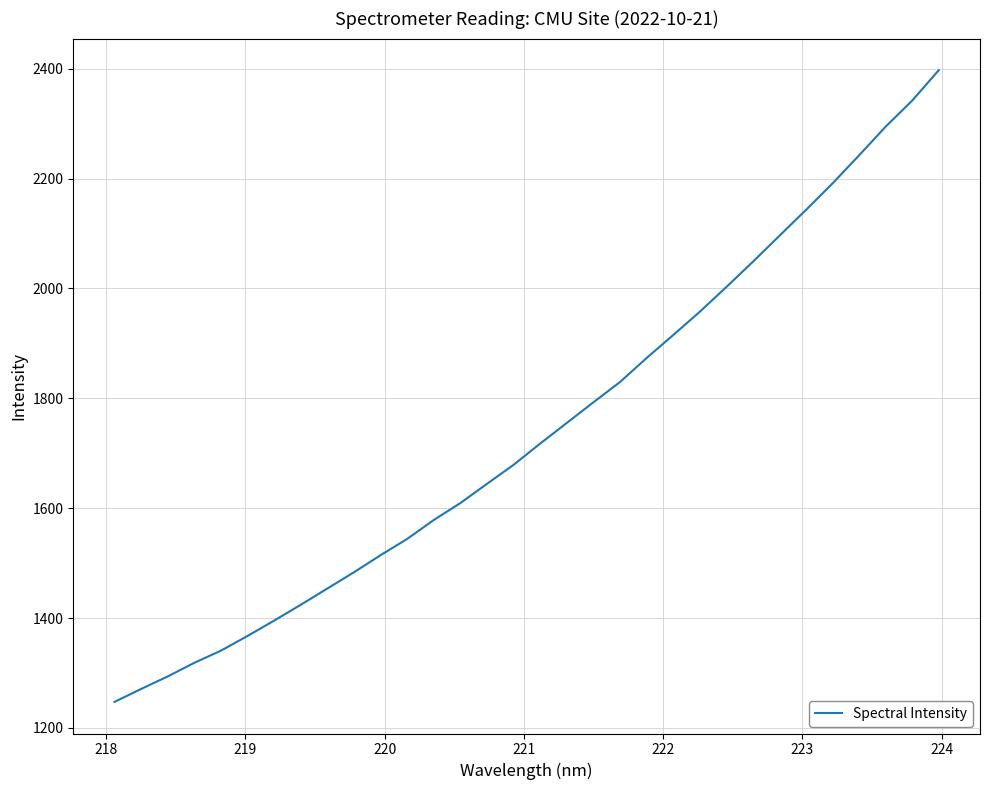

What is the smallest value displayed?

1247.2